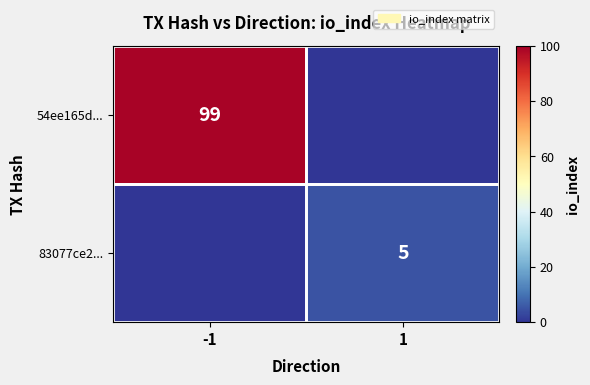

How many series are shown in this chart?

2